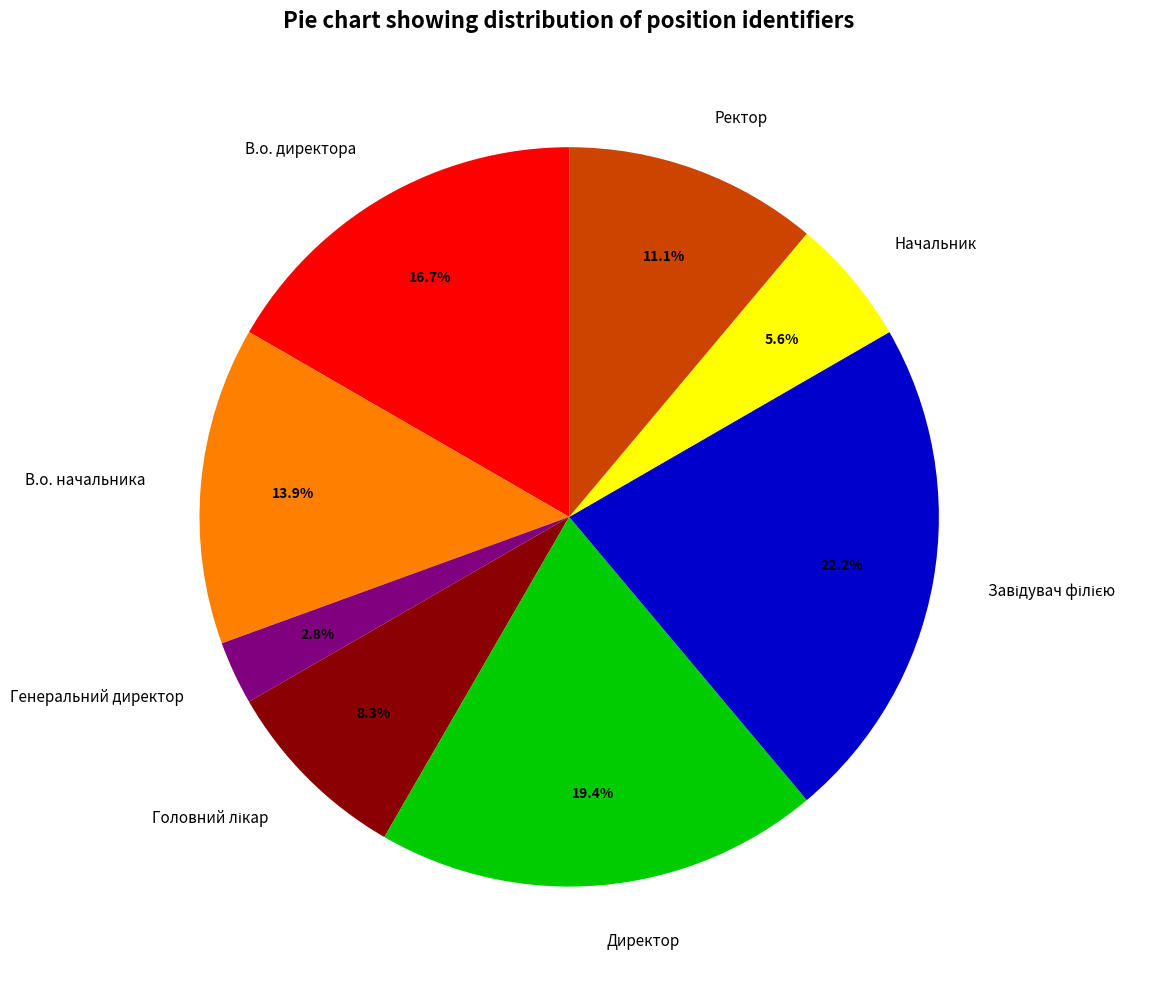

Which slice is the smallest?

Генеральний директор